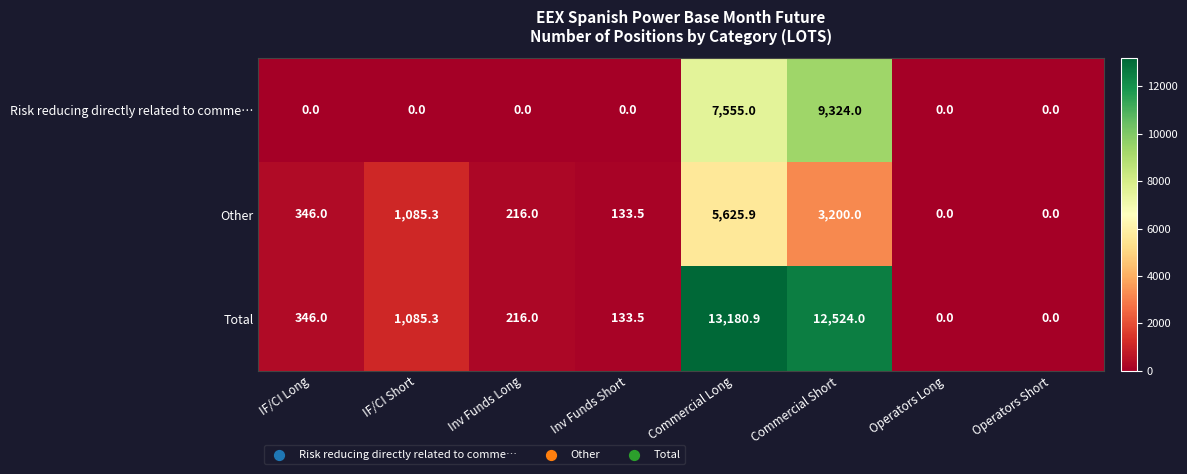

What is the difference between the Total values at Commercial Long and IF/CI Long?

12834.9